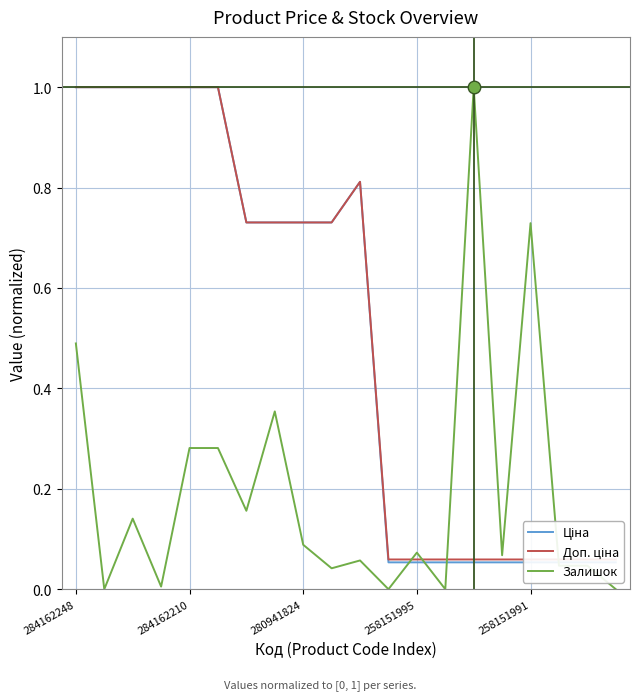

List the series in order of their peak value, highest first.

Ціна, Доп. ціна, Залишок